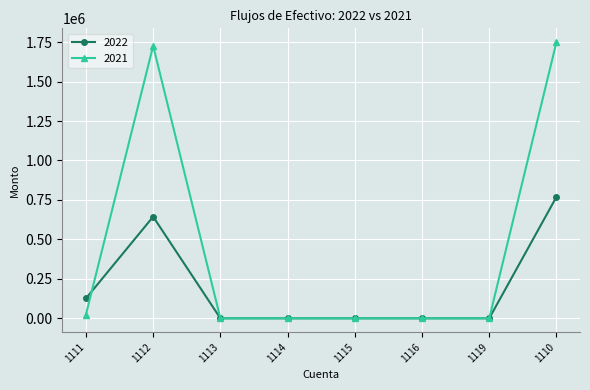

Which series changed the most between 1113 and 1110?

2021